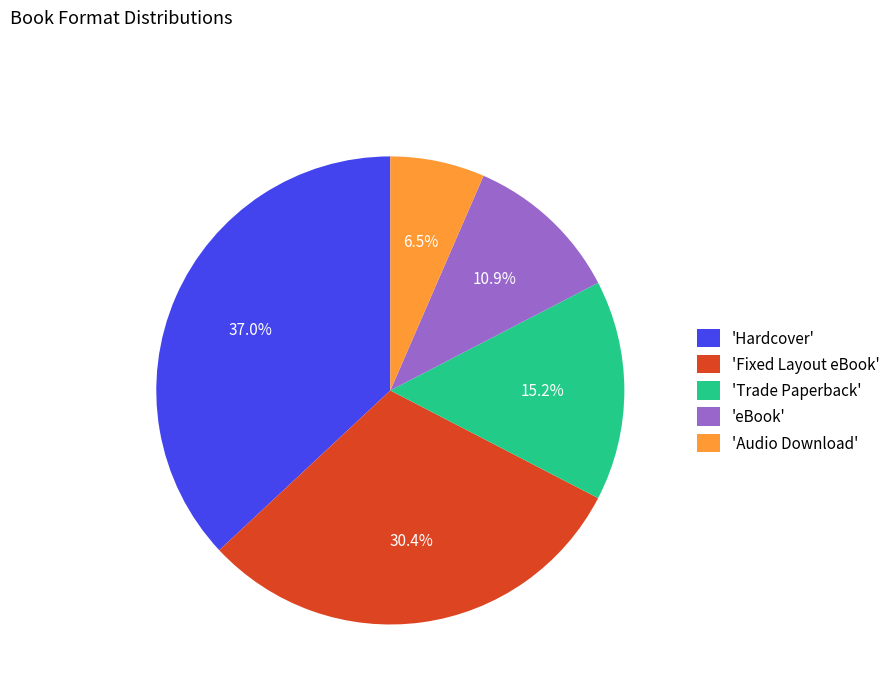

What is the total percentage of 'Trade Paperback' and 'Hardcover'?

52.2%